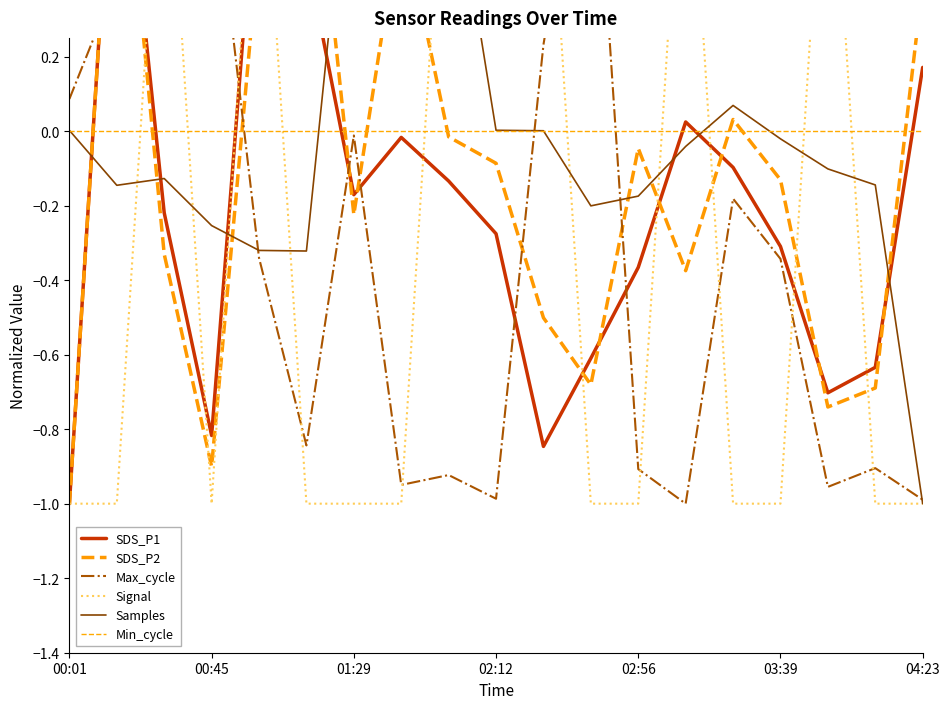

How many values in the SDS_P2 series are below 0?

13